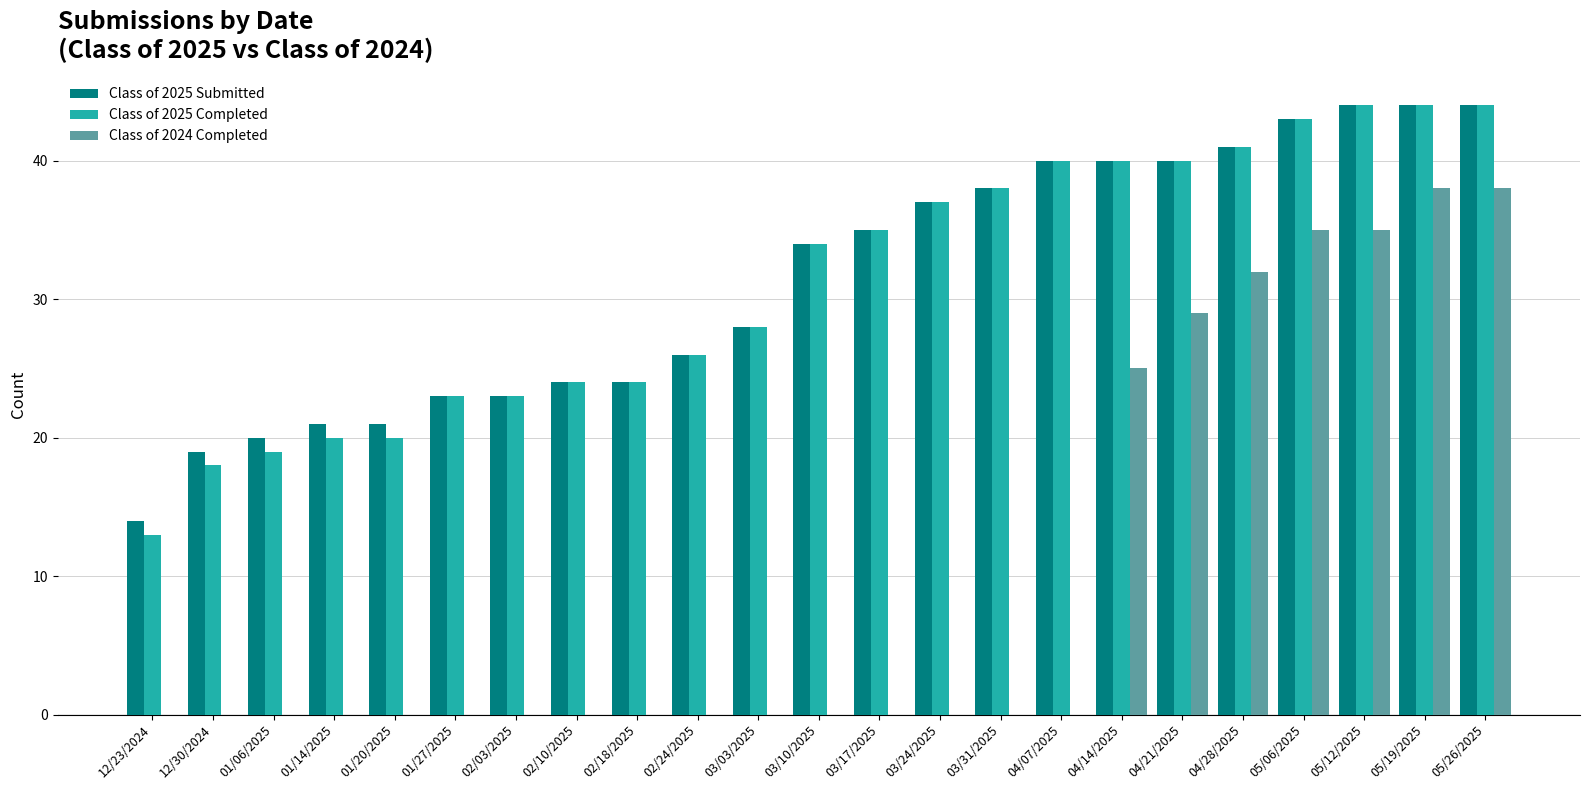

How many data points does each series have?

23